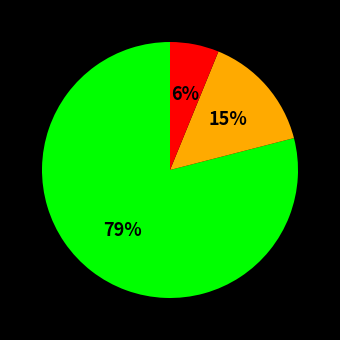

To the nearest percent, what is the difference between the largest and smallest slice percentages?

73%